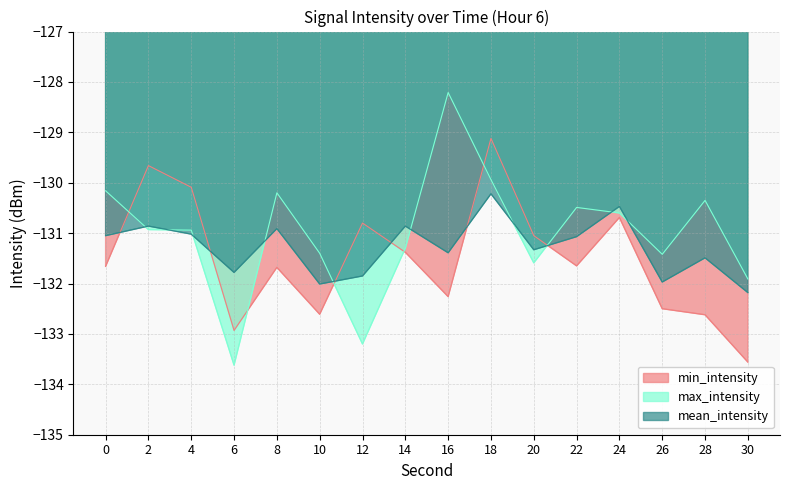

True or false: max_intensity and min_intensity intersect in this chart.

True